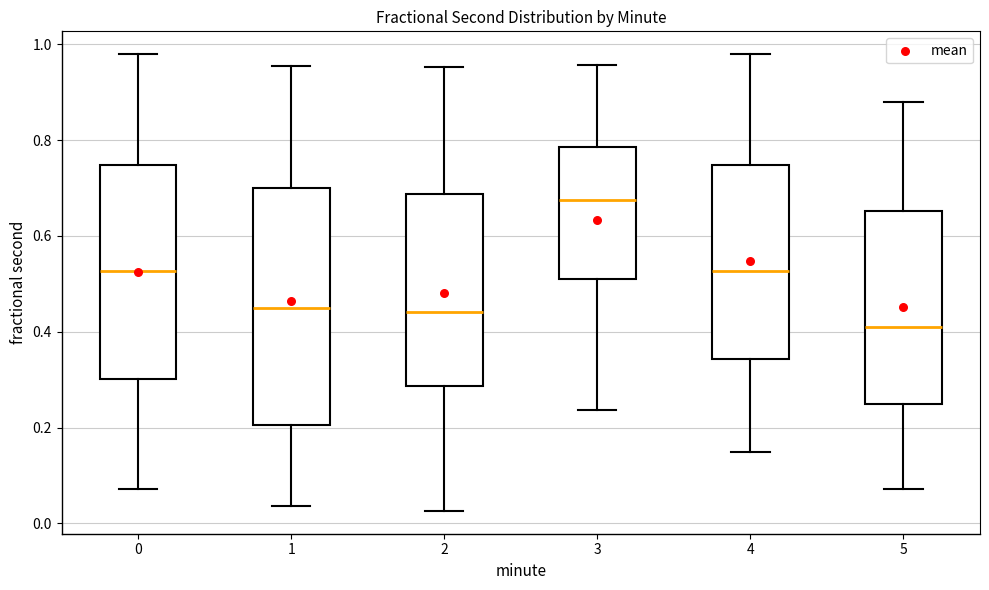

Reading left to right, read every box against the y-axis: the position of its median line, the range the box covers, and the ends of its whiskers. The values are not printed on the chart, so give them approximately, as read against the axis.

0: median 0.52, box 0.30 to 0.74, whiskers 0.08 to 0.98
1: median 0.44, box 0.20 to 0.70, whiskers 0.04 to 0.96
2: median 0.44, box 0.28 to 0.68, whiskers 0.02 to 0.96
3: median 0.68, box 0.50 to 0.78, whiskers 0.24 to 0.96
4: median 0.52, box 0.34 to 0.74, whiskers 0.14 to 0.98
5: median 0.40, box 0.24 to 0.66, whiskers 0.08 to 0.88